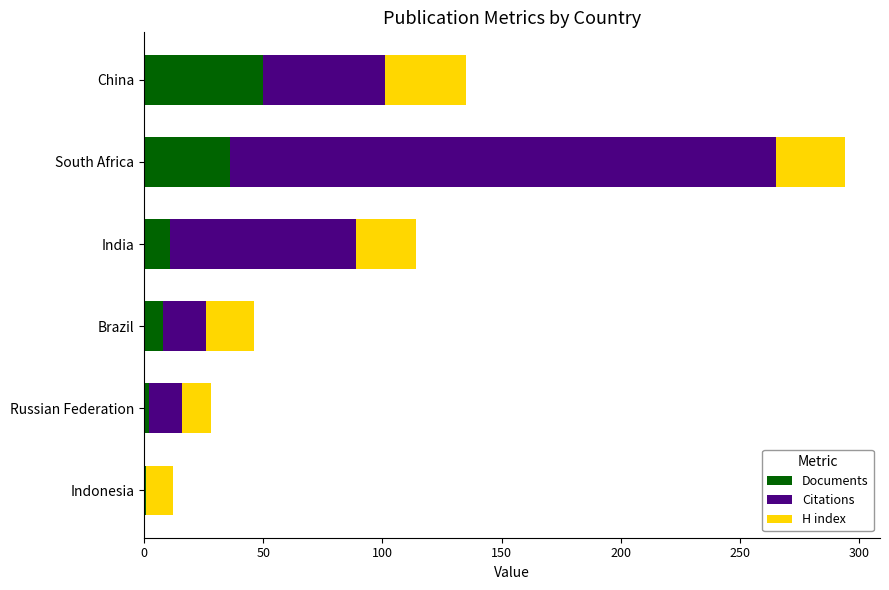

What are all the series names shown in the legend?

Documents, Citations, H index